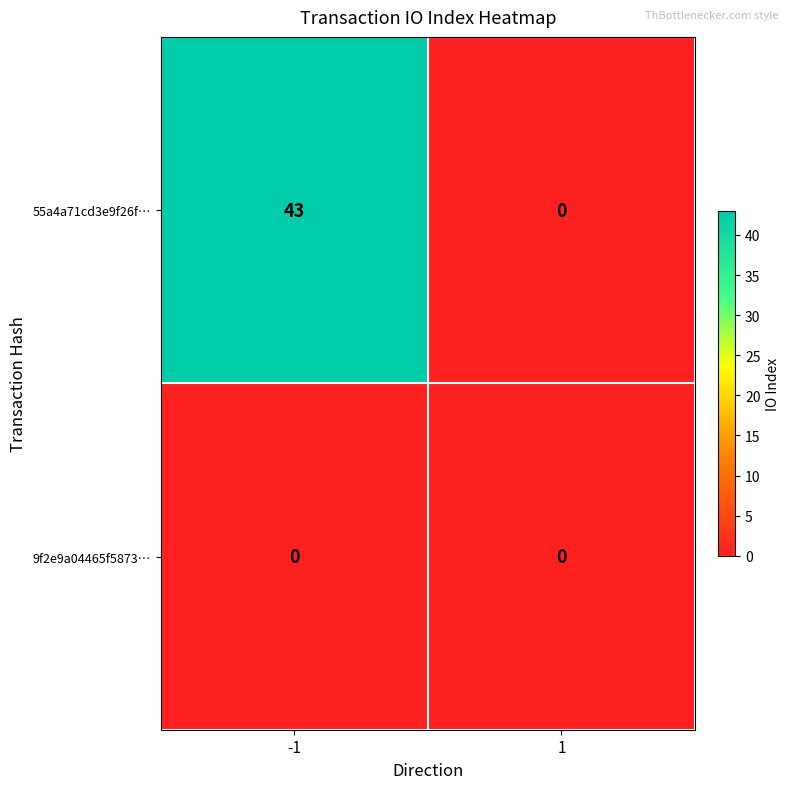

Is it true that 55a4a71cd3e9f26f… equals 43 at -1?

True